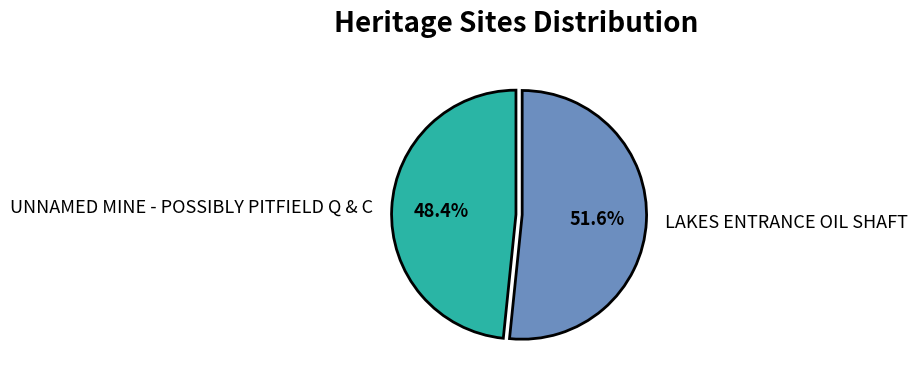

Which has a higher value, LAKES ENTRANCE OIL SHAFT or UNNAMED MINE - POSSIBLY PITFIELD Q & C?

LAKES ENTRANCE OIL SHAFT